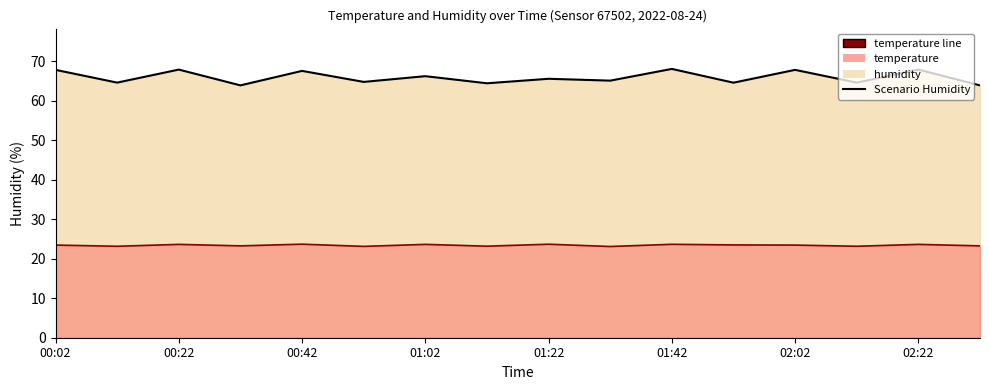

Which category has the highest value in the temperature line series?

00:42